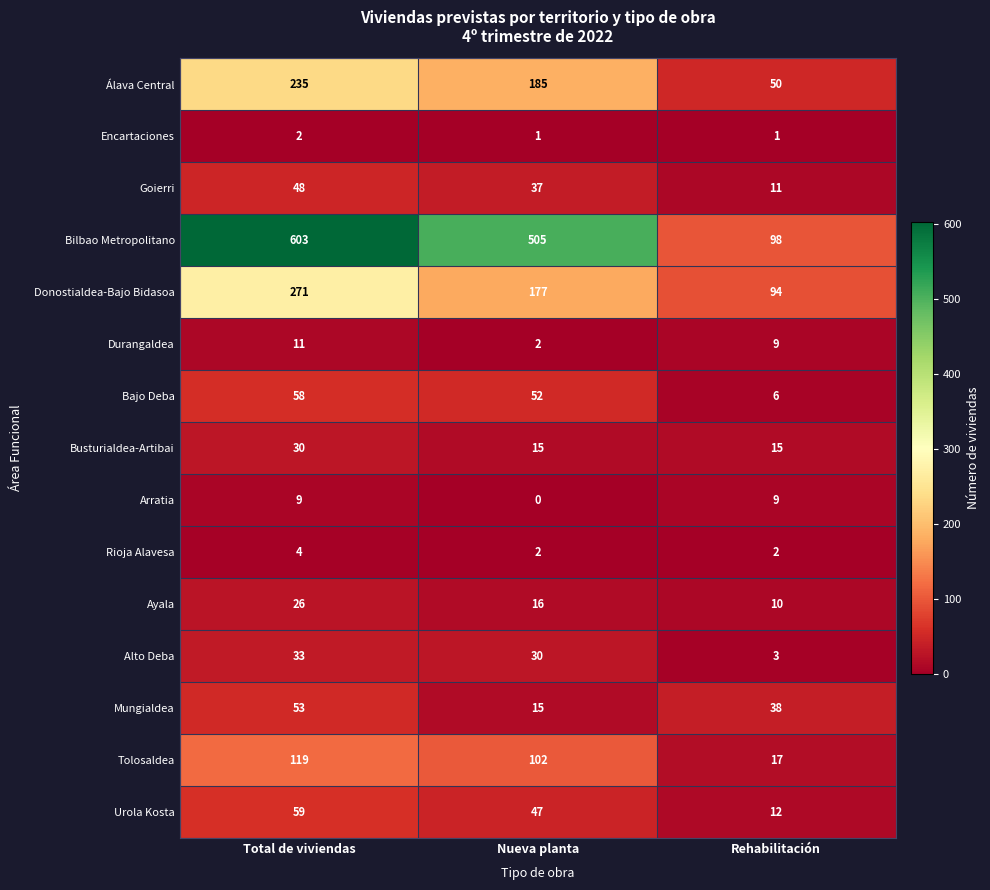

List the series in order of their peak value, lowest first.

Encartaciones, Rioja Alavesa, Arratia, Durangaldea, Ayala, Busturialdea-Artibai, Alto Deba, Goierri, Mungialdea, Bajo Deba, Urola Kosta, Tolosaldea, Álava Central, Donostialdea-Bajo Bidasoa, Bilbao Metropolitano